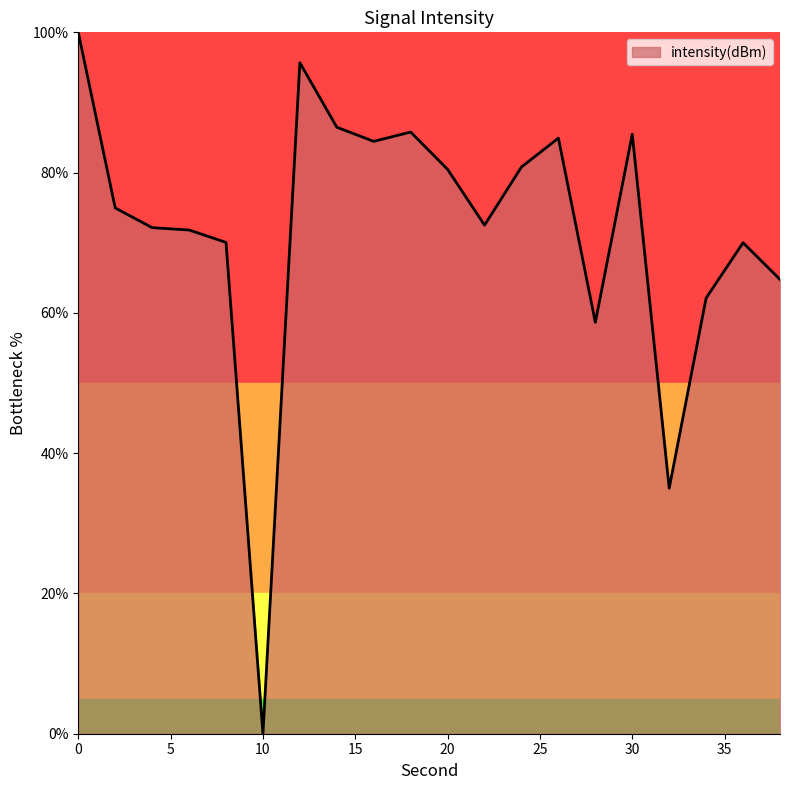

How many distinct data groups are displayed?

1